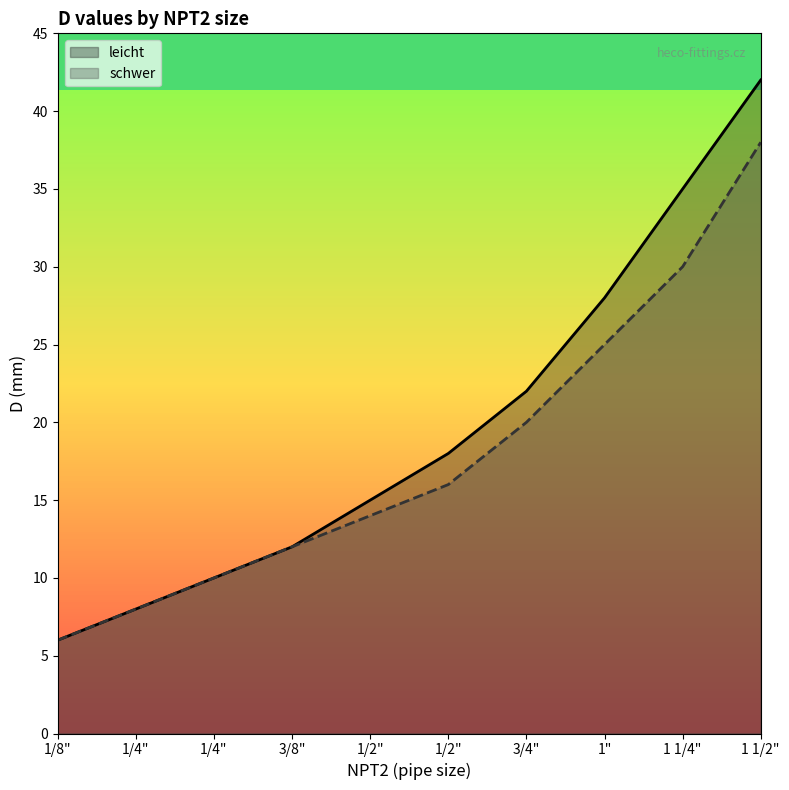

Rank the series by their average value, from lowest to highest.

schwer, leicht